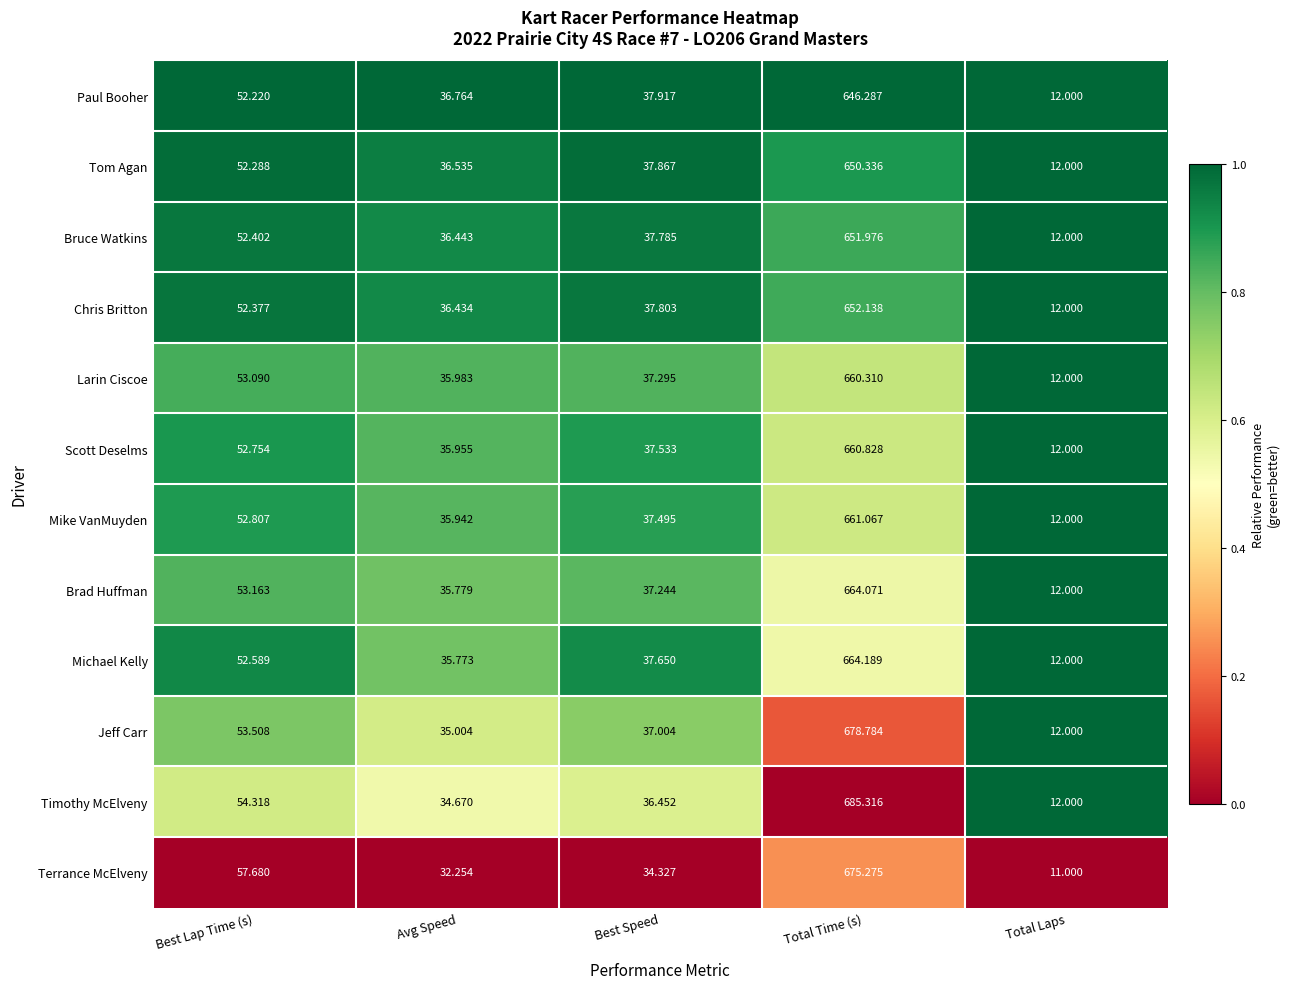

Which series has the widest spread of values?

Timothy McElveny